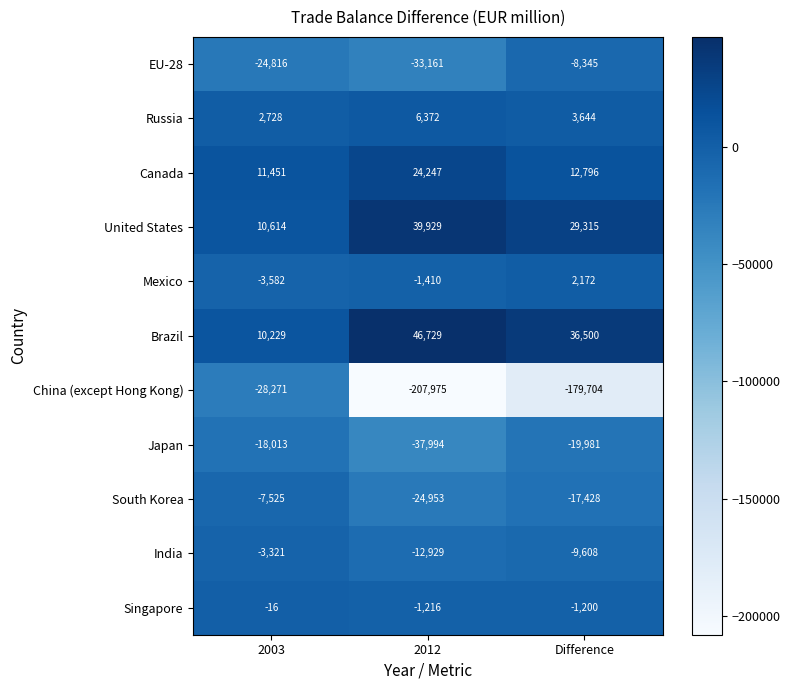

What is the total value across all series at Difference?

-151839